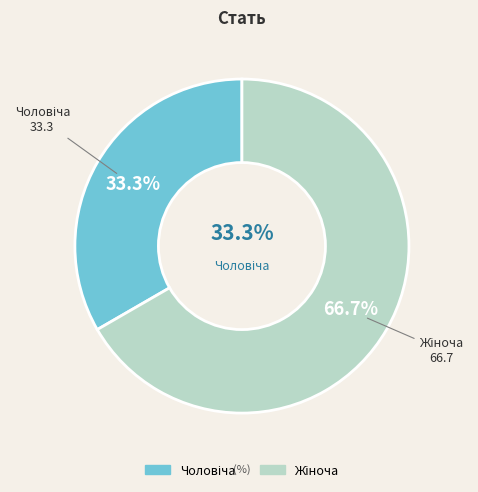

Rank the categories by value from highest to lowest.

Жіноча, Чоловіча